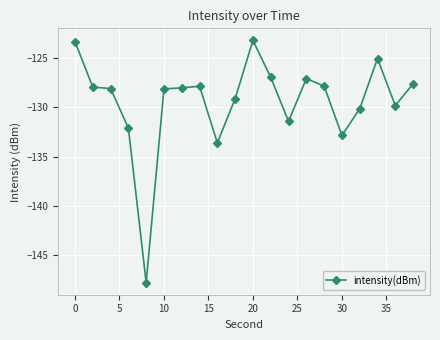

How many data points does each series have?

20